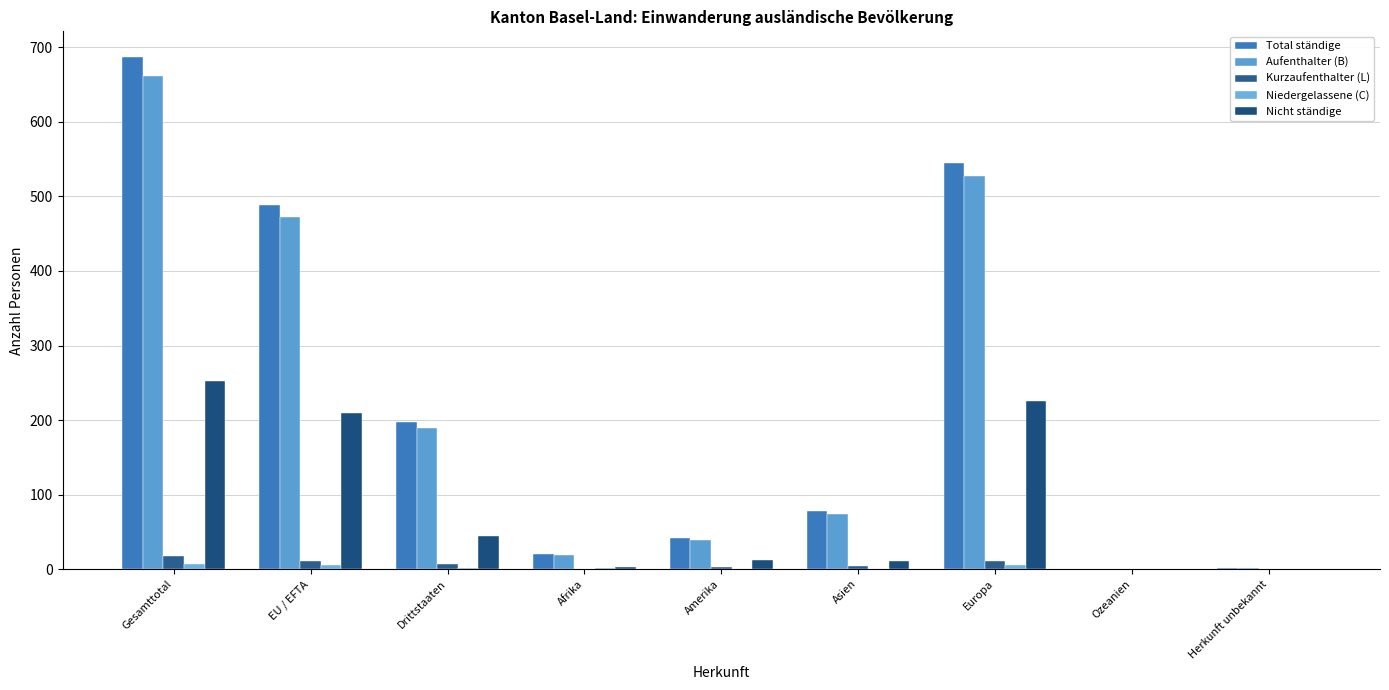

How many distinct data groups are displayed?

5